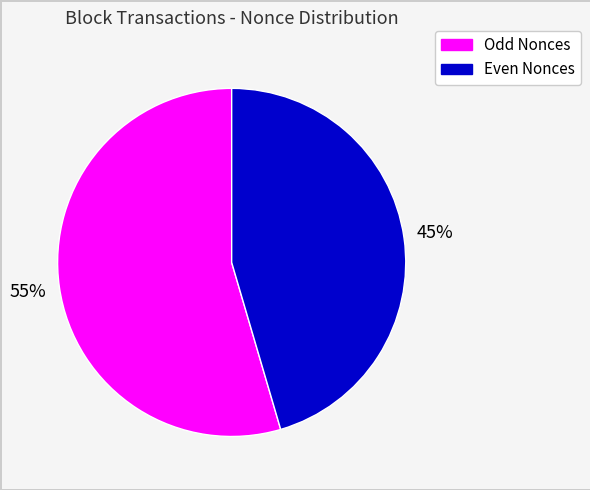

Does any single category account for the majority?

Yes